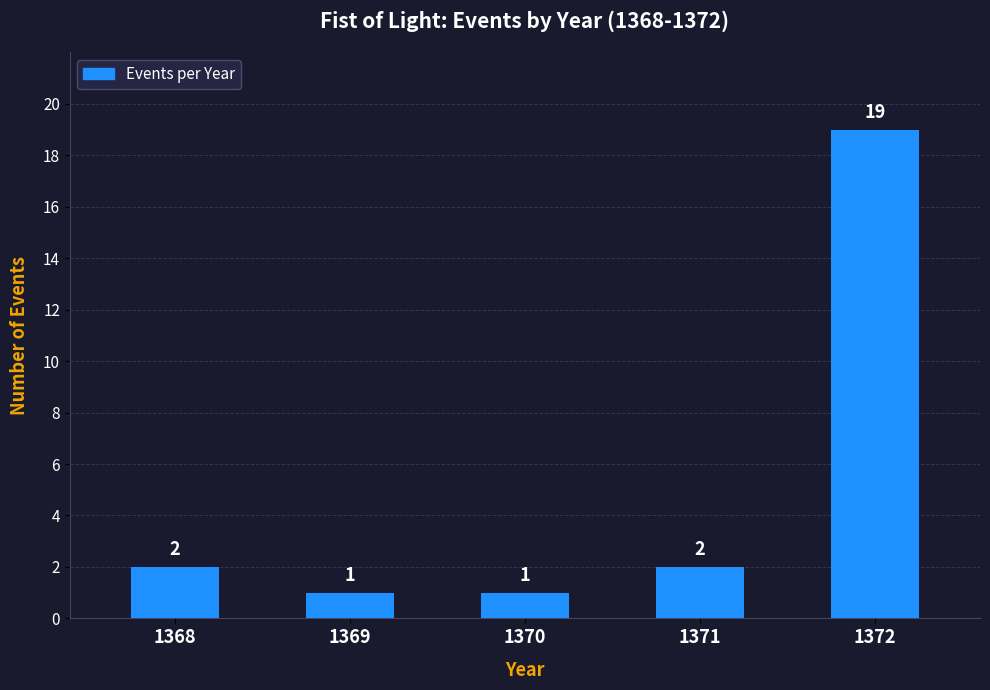

What is the value of the 3rd bar from the left?

1